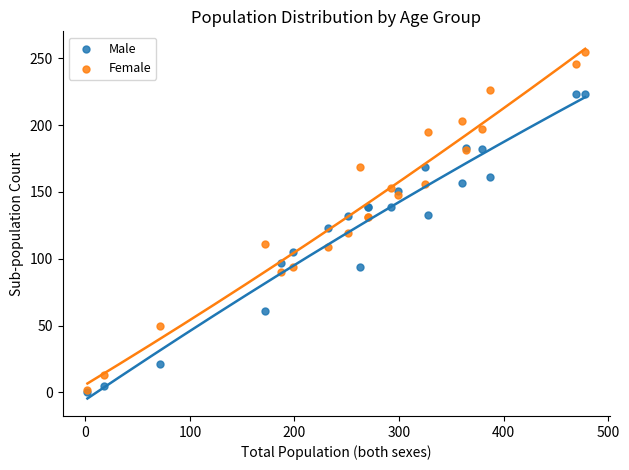

What are all the series names shown in the legend?

Male, Female